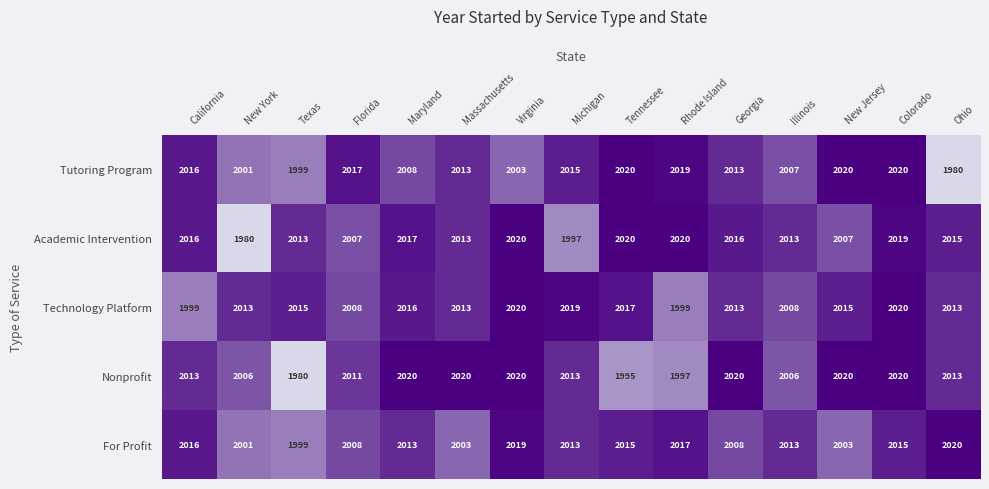

What is the sum of all Tutoring Program values?

30151